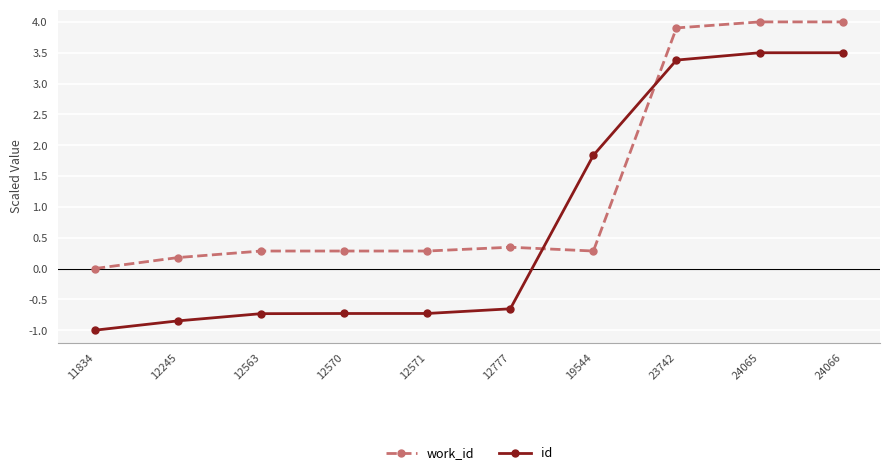

Reading left to right, what are all the values shown in this chart?

work_id: 0.0	0.2	0.3	0.3	0.3	0.3	0.3	3.9	4.0	4.0
id: -1.0	-0.8	-0.7	-0.7	-0.7	-0.7	1.8	3.4	3.5	3.5